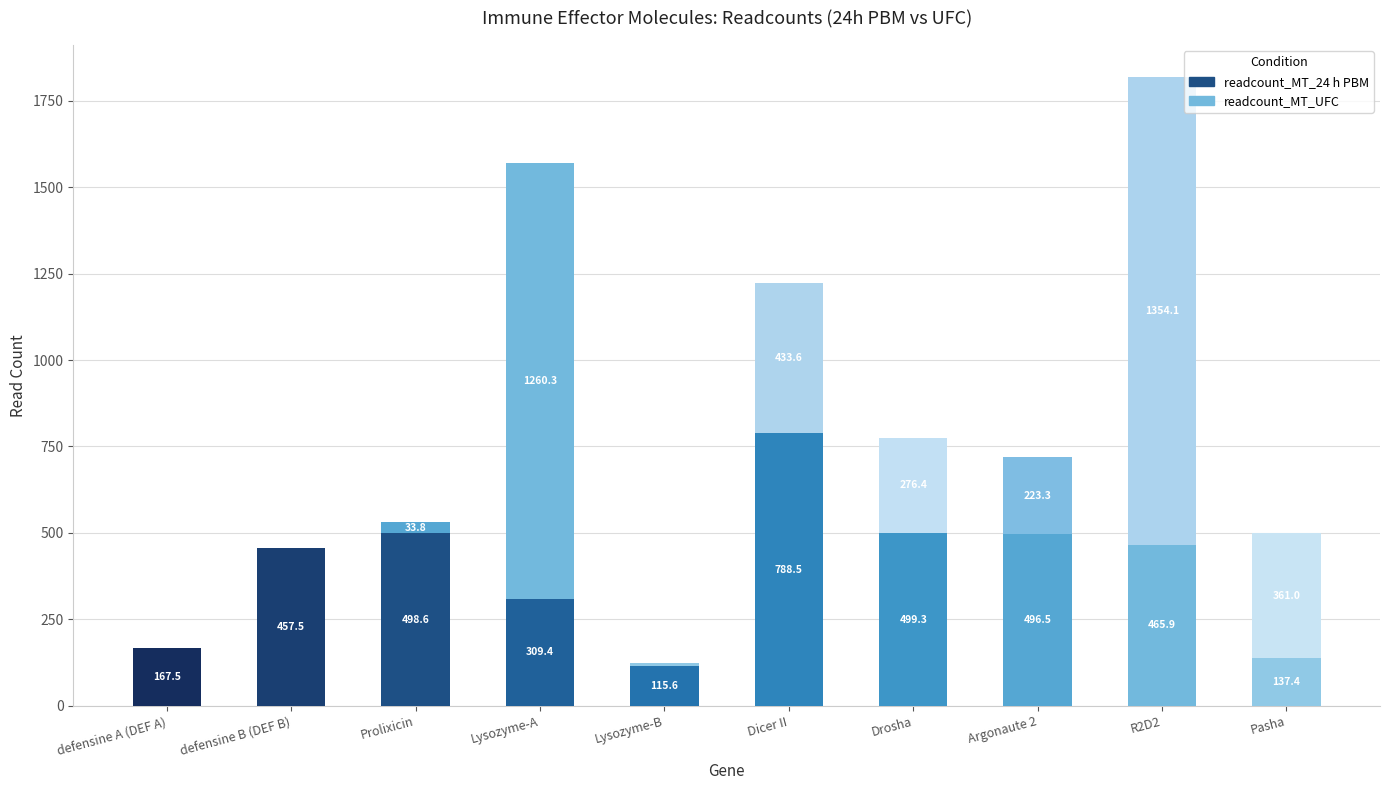

How many categories are shown in the chart?

10